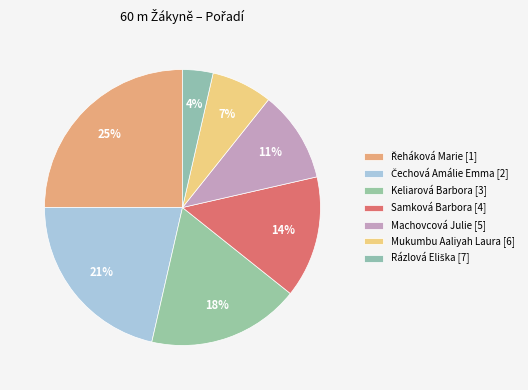

Count the number of slices in the pie.

7